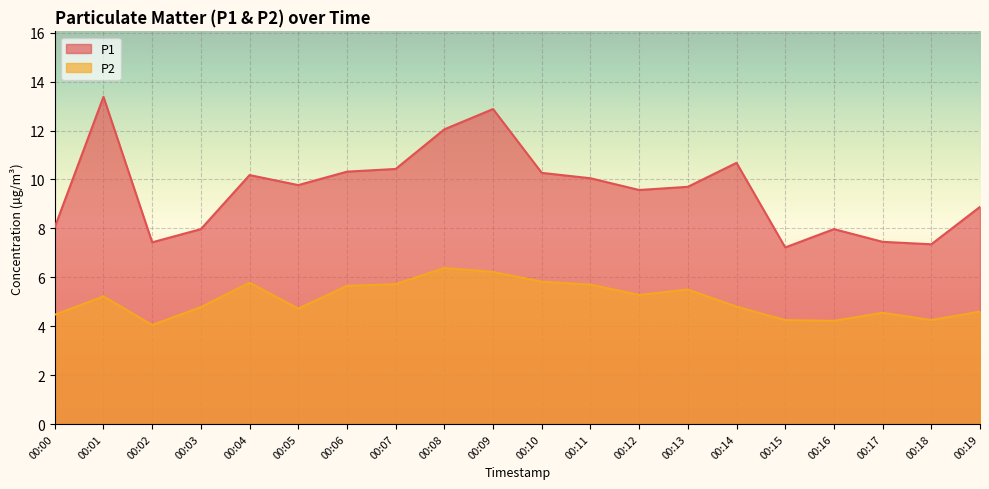

Does the chart display data point markers on the line(s)?

No